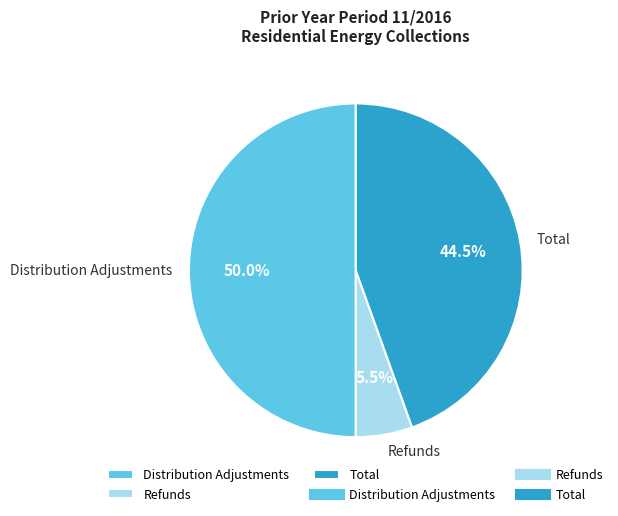

How many segments does this pie chart have?

3